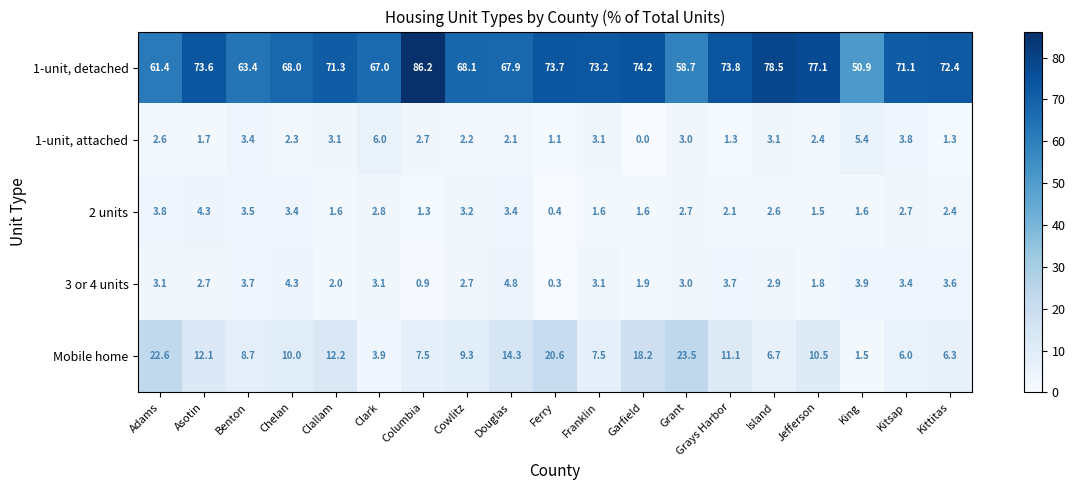

Count the number of data series in this chart.

5